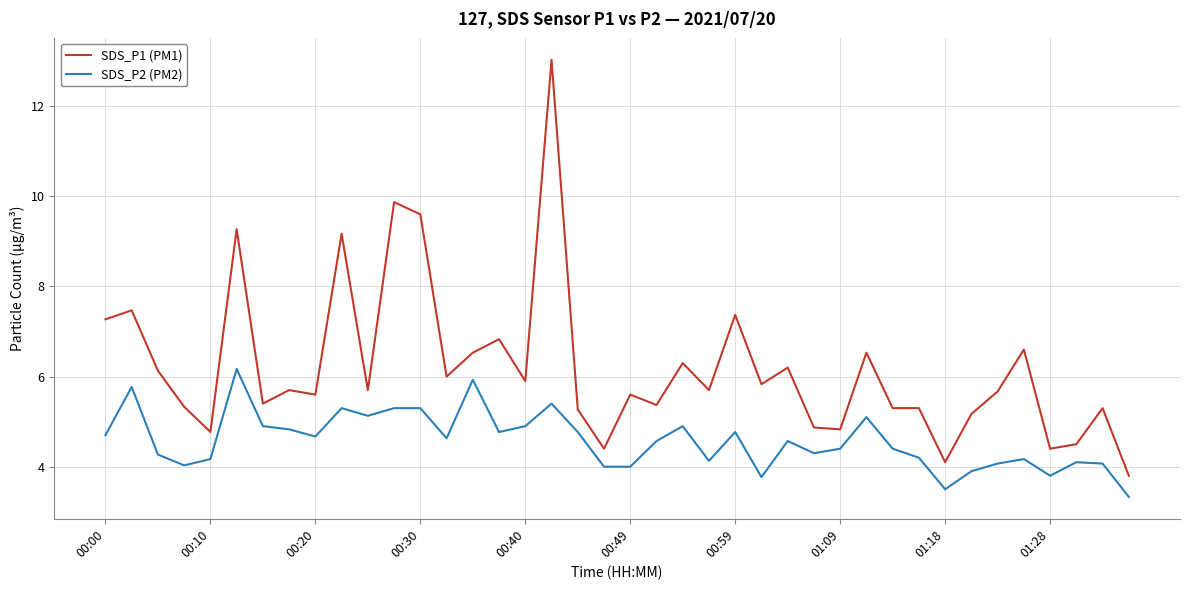

True or false: SDS_P1 (PM1) and SDS_P2 (PM2) intersect in this chart.

False